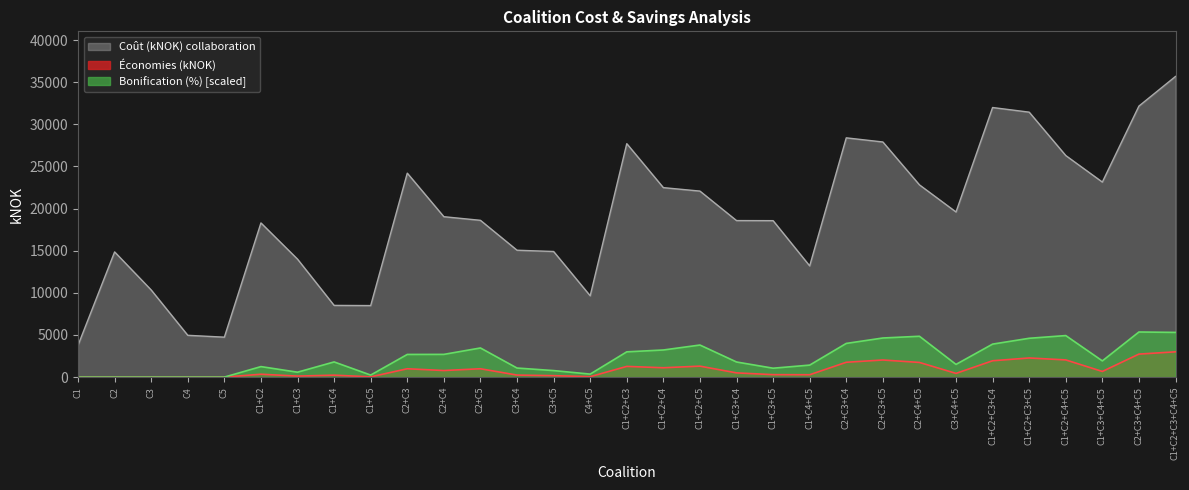

Where is the first local maximum for Bonification (%)?

C1+C2